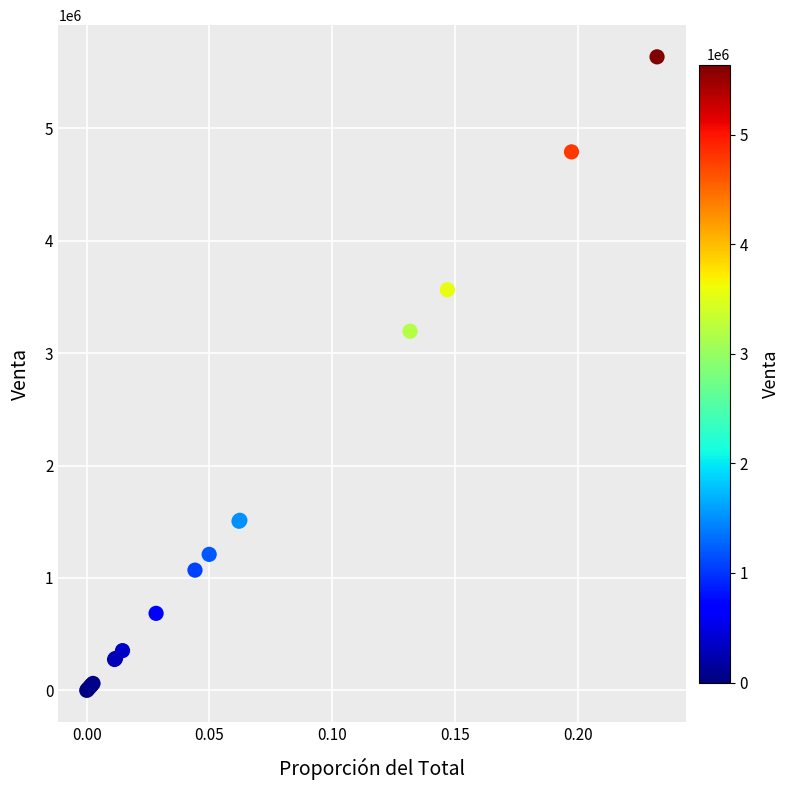

What Y value in the scatter plot is closest to 2818765?

3195748.6